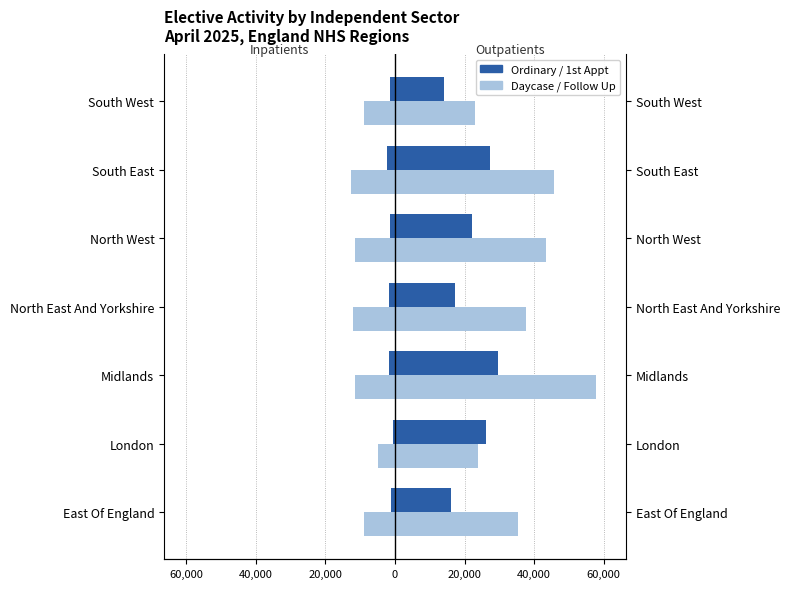

Which series has the widest spread of values?

Daycase (Inpatient)